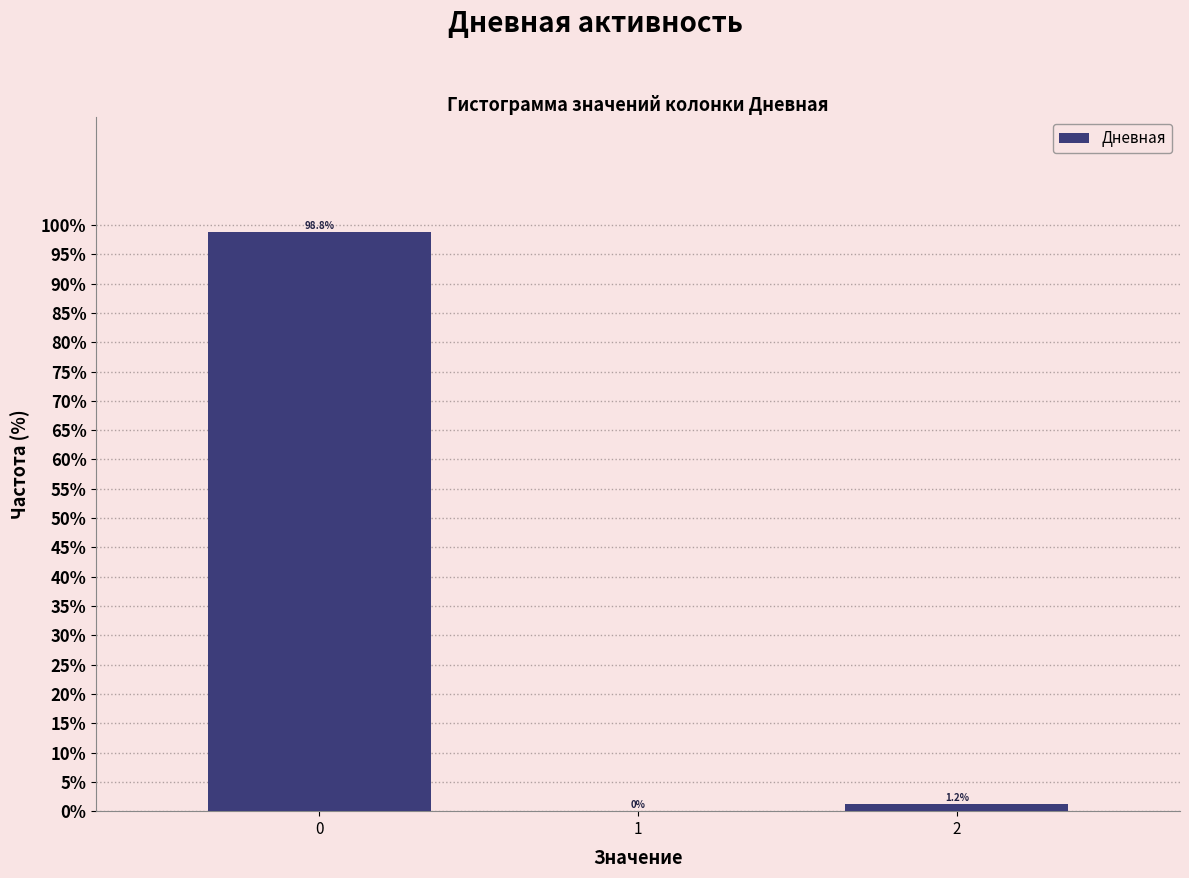

The value at 0 is 98.8. True or false?

True